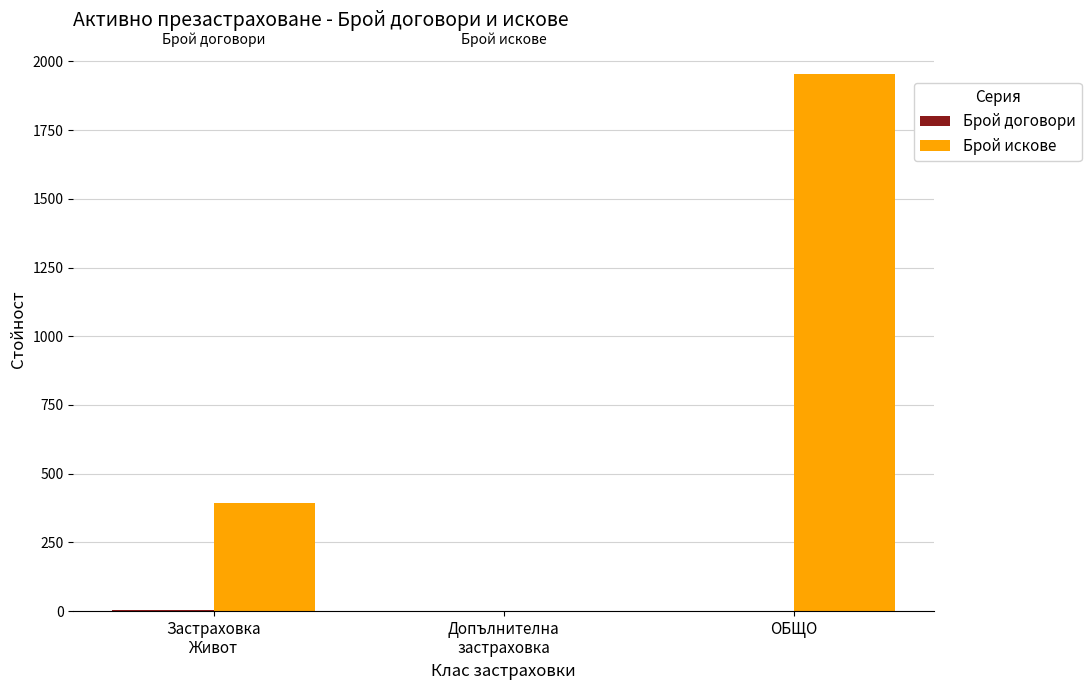

What is the highest value of the Брой искове series?

1955